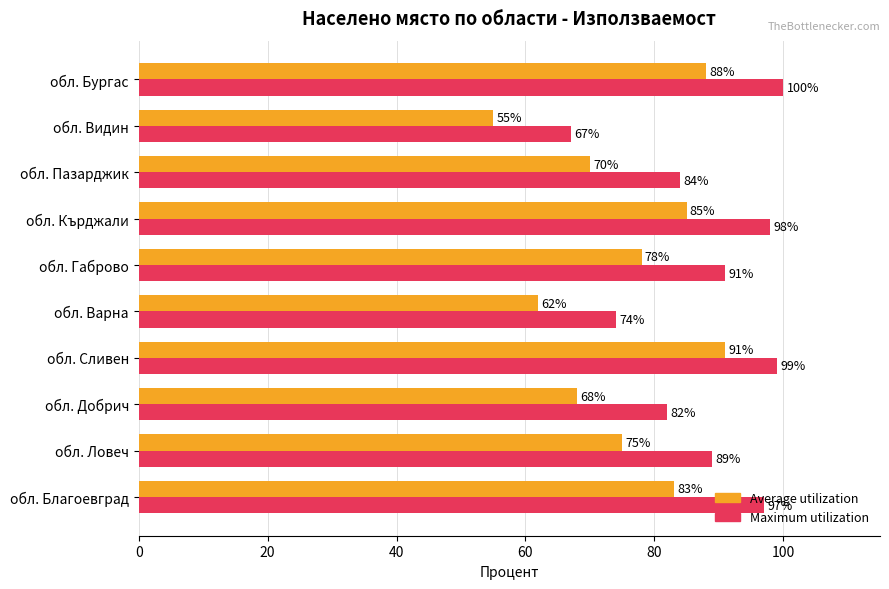

What is the sum of the Maximum utilization values at обл. Ловеч and обл. Сливен?

188